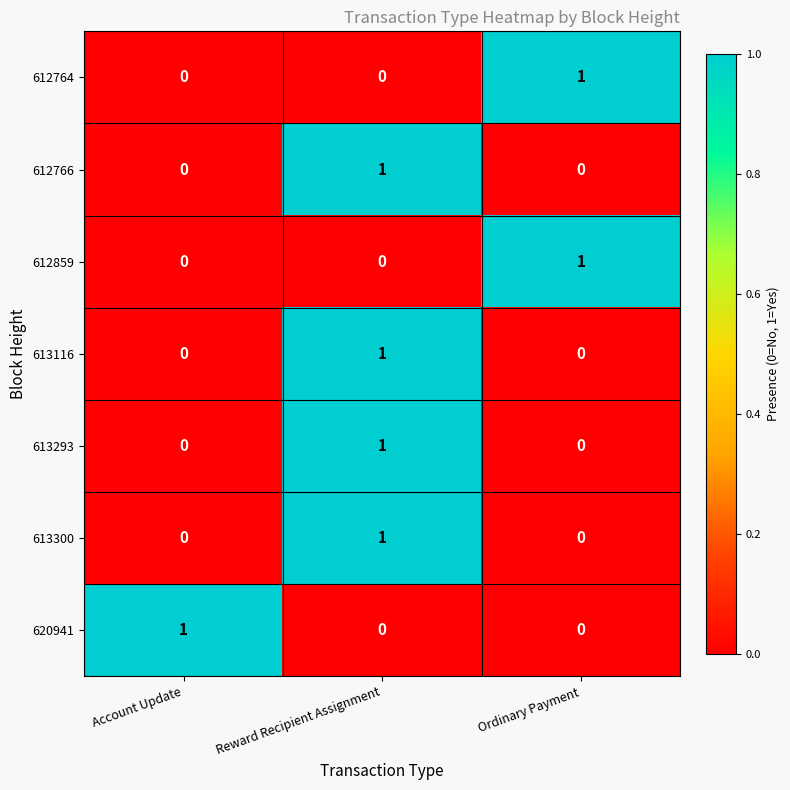

True or false: 612766 has a value of 1 at Reward Recipient Assignment.

True